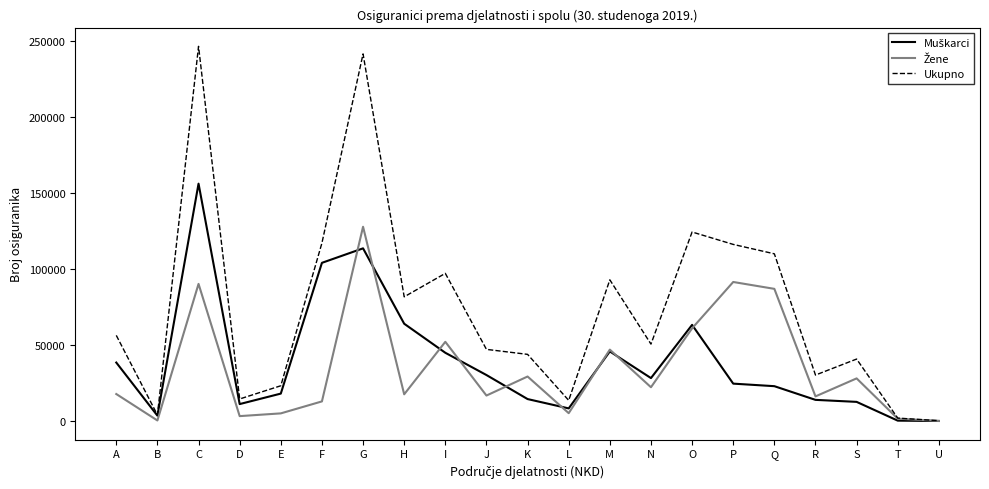

What is the total value across all series at C?

492974